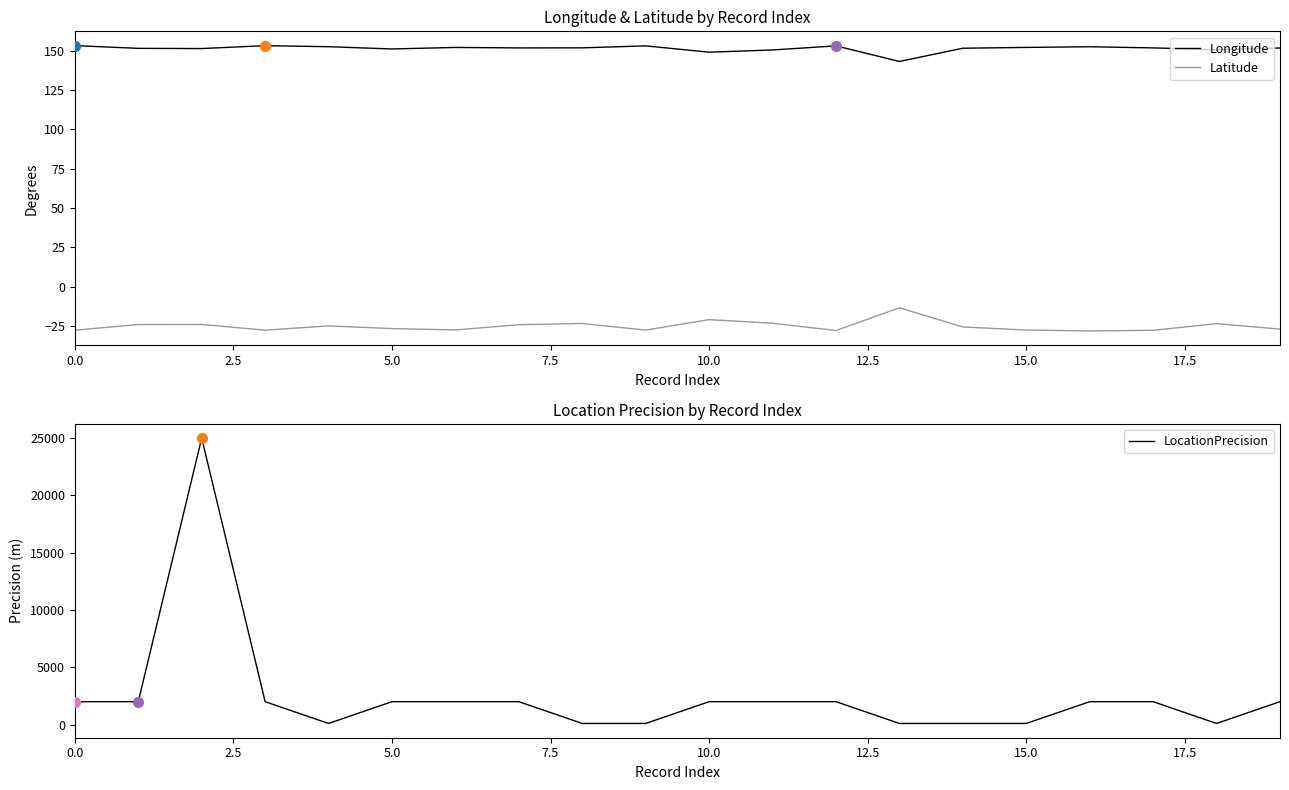

What is the maximum value for LocationPrecision?

25000